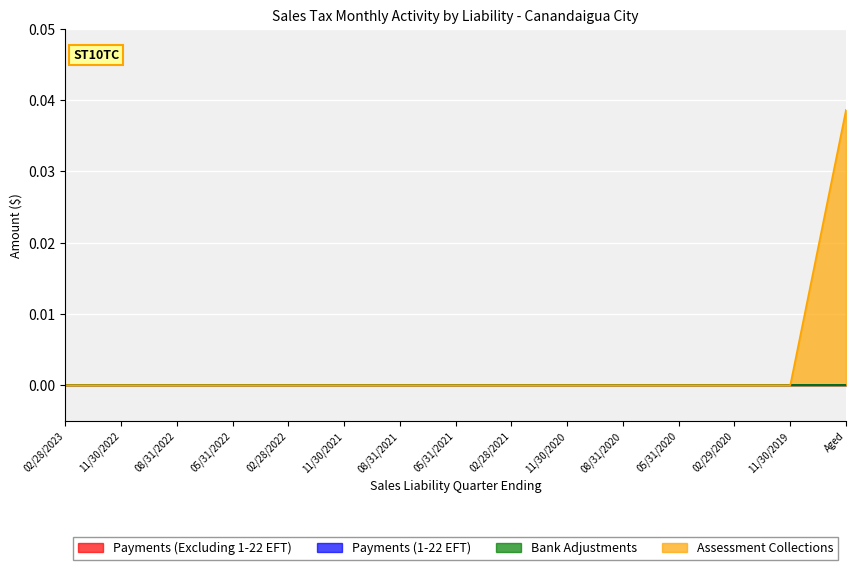

Is the value of Payments (1-22 EFT) at 05/31/2021 greater than the value of Payments (Excluding 1-22 EFT) at 05/31/2020?

No